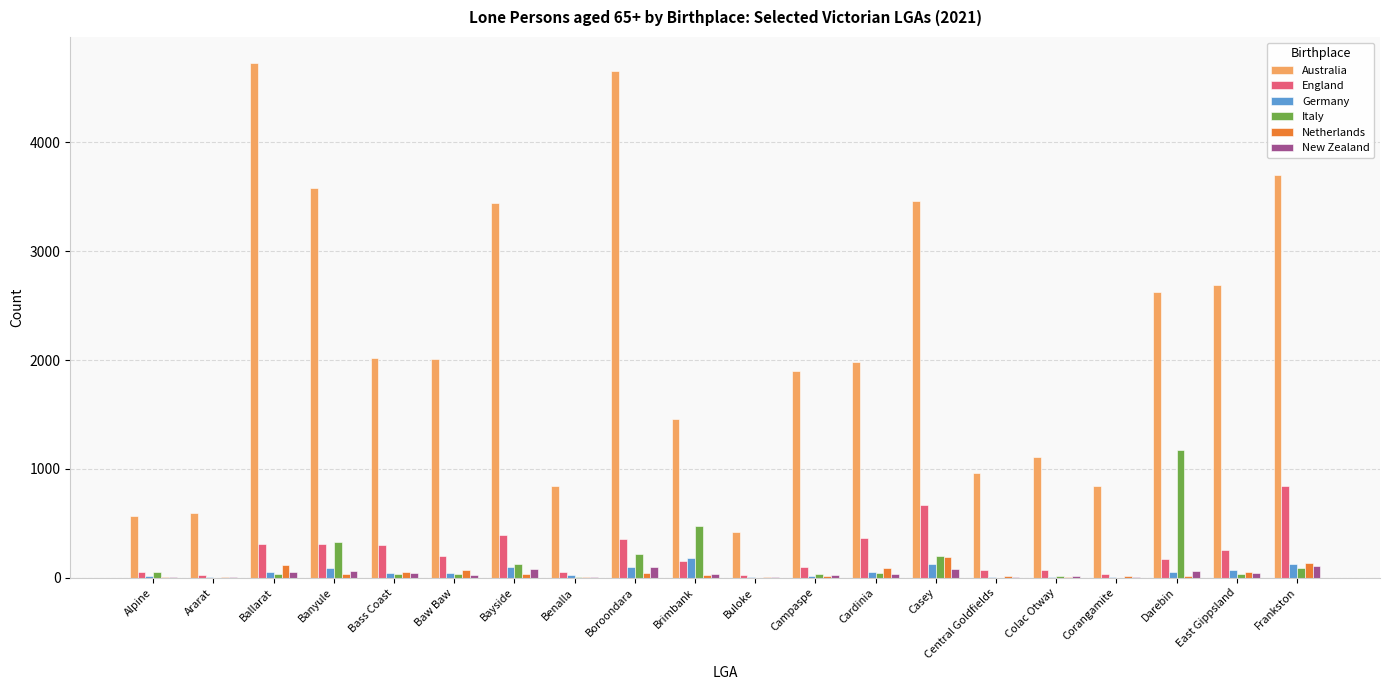

Which series has the largest total across all categories?

Australia